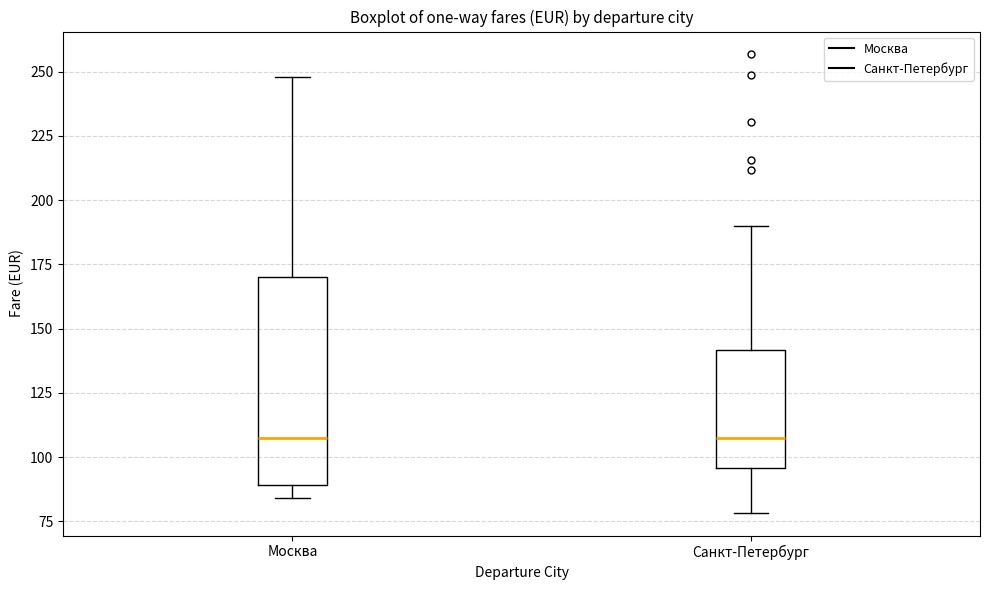

Reading left to right, read every box against the y-axis: the position of its median line, the range the box covers, and the ends of its whiskers. The values are not printed on the chart, so give them approximately, as read against the axis.

Москва: median 105, box 90 to 170, whiskers 85 to 250
Санкт-Петербург: median 105, box 95 to 140, whiskers 80 to 190